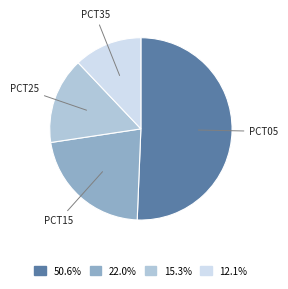

Is there any slice that represents more than half of the pie?

Yes